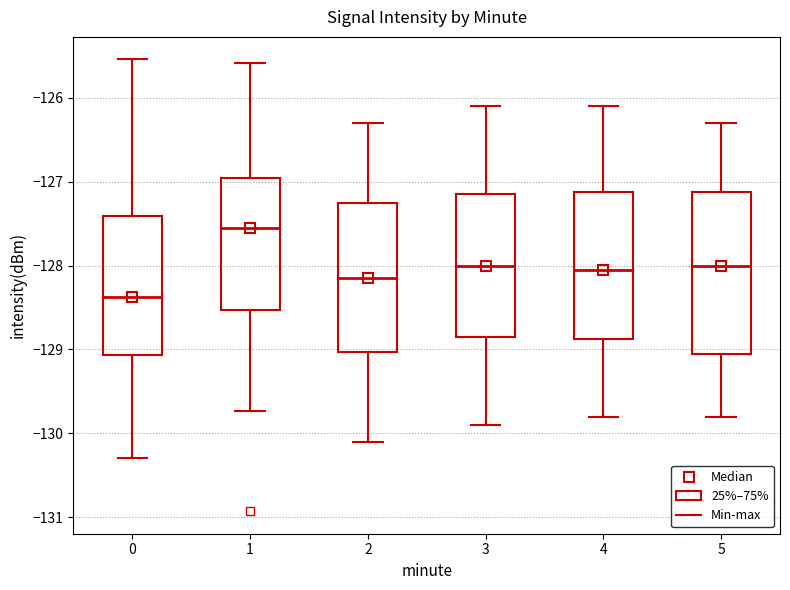

Where is the upper edge of the box at x = 2 on the y-axis? The values are not printed on the chart, so give them approximately, as read against the axis.

-127.2